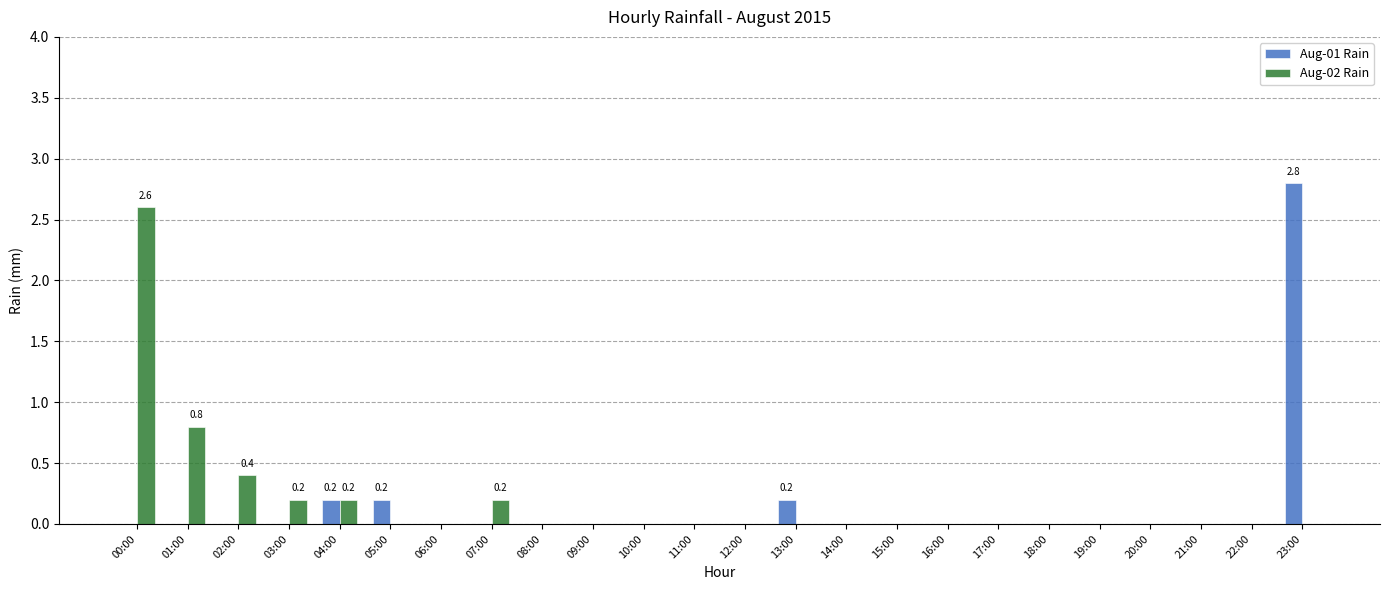

Reading right to left, extract all data points from this chart.

Aug-01 Rain: 23:00=2.8	22:00=0.0	21:00=0.0	20:00=0.0	19:00=0.0	18:00=0.0	17:00=0.0	16:00=0.0	15:00=0.0	14:00=0.0	13:00=0.2	12:00=0.0	11:00=0.0	10:00=0.0	09:00=0.0	08:00=0.0	07:00=0.0	06:00=0.0	05:00=0.2	04:00=0.2	03:00=0.0	02:00=0.0	01:00=0.0	00:00=0.0
Aug-02 Rain: 23:00=0.0	22:00=0.0	21:00=0.0	20:00=0.0	19:00=0.0	18:00=0.0	17:00=0.0	16:00=0.0	15:00=0.0	14:00=0.0	13:00=0.0	12:00=0.0	11:00=0.0	10:00=0.0	09:00=0.0	08:00=0.0	07:00=0.2	06:00=0.0	05:00=0.0	04:00=0.2	03:00=0.2	02:00=0.4	01:00=0.8	00:00=2.6